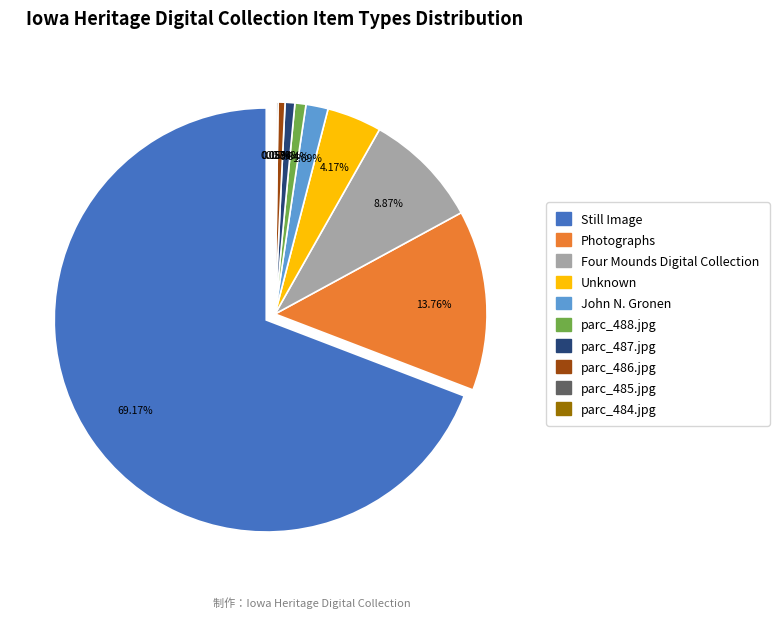

Which has a higher value, parc_485.jpg or John N. Gronen?

John N. Gronen